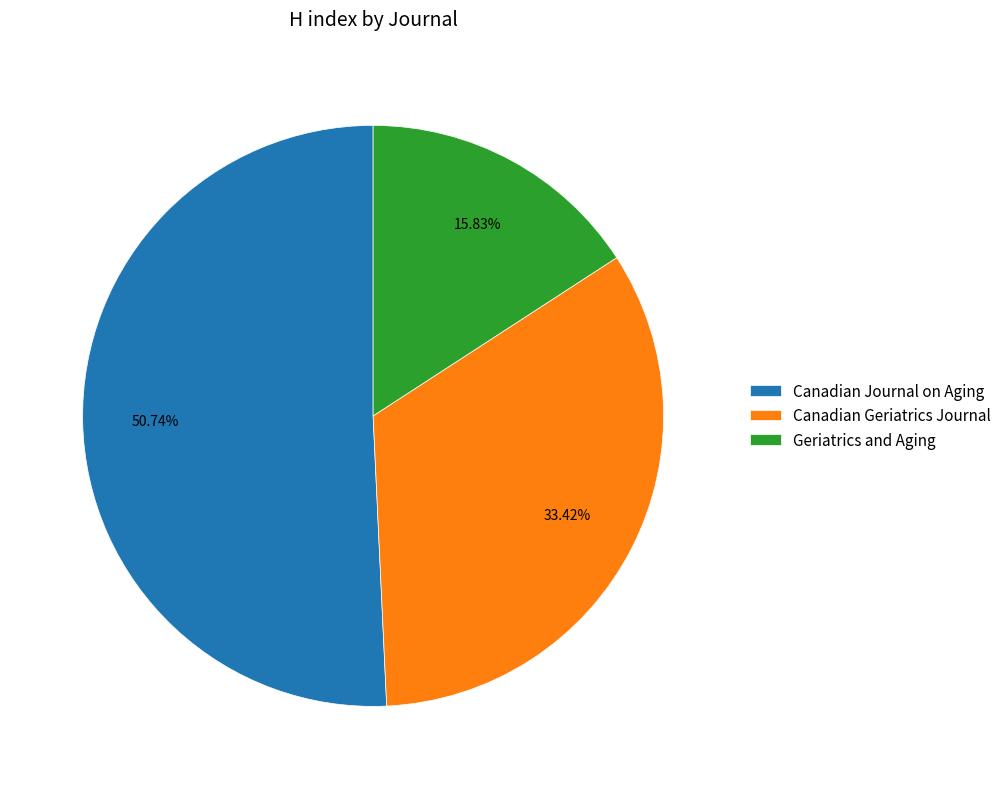

What is the smallest slice in the pie chart?

Geriatrics and Aging